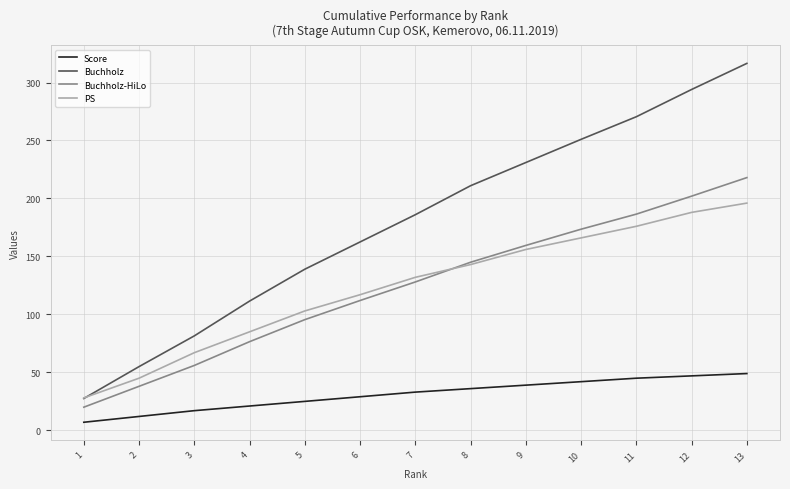

What is the average value of the PS series?

123.2